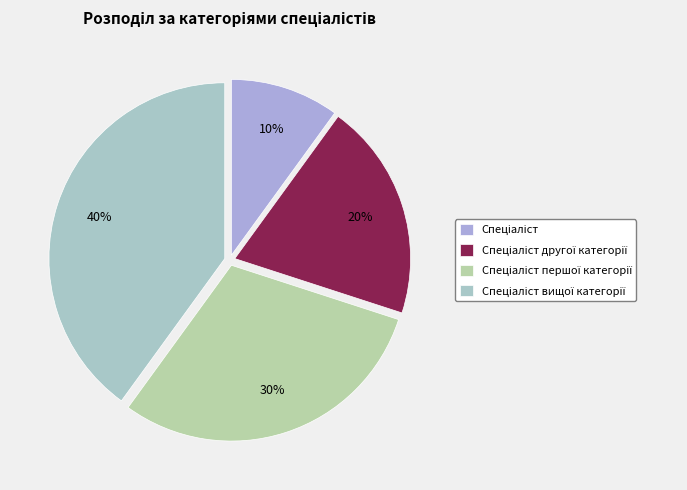

Does Спеціаліст account for over 50% of the chart?

No